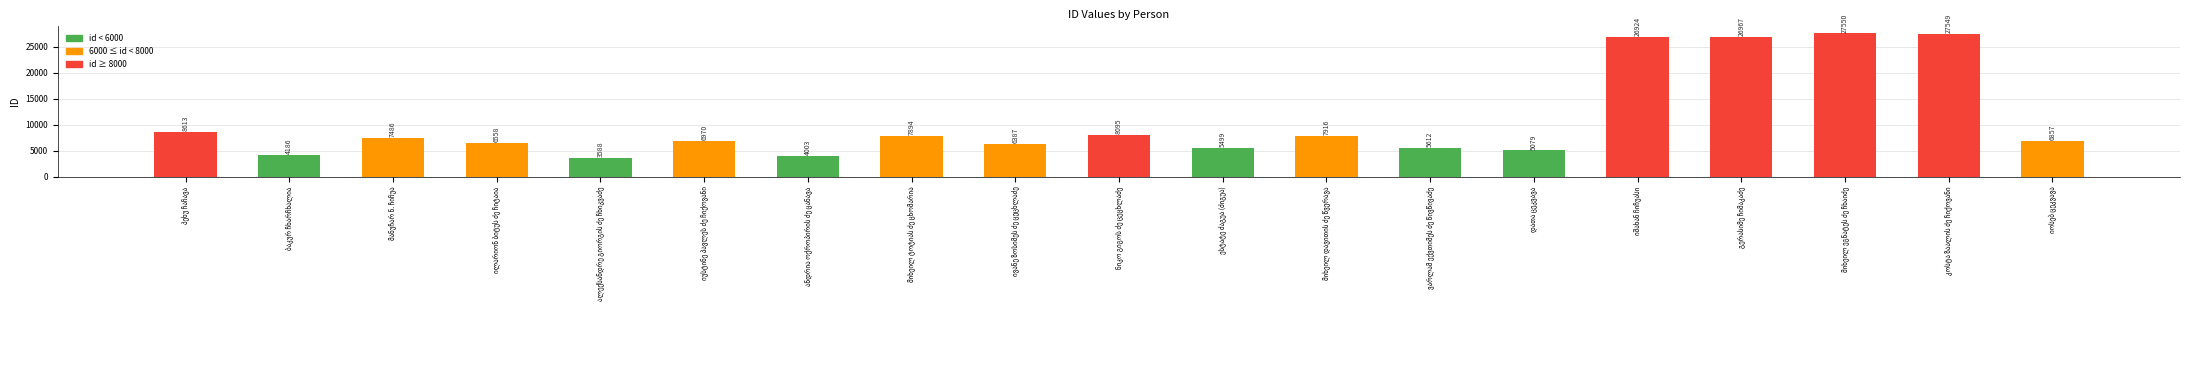

What is the minimum value shown in the chart?

3588